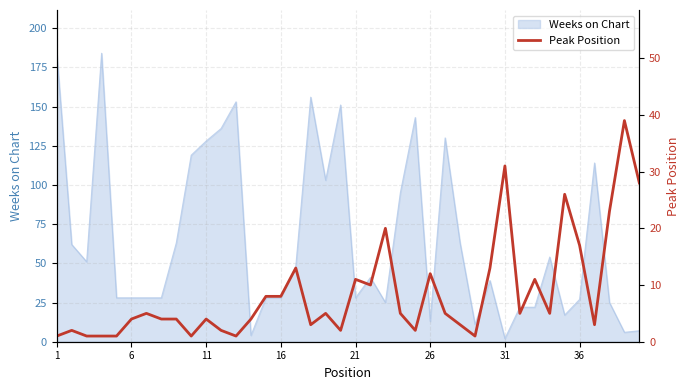

What is the highest value of the Weeks on Chart series?

184